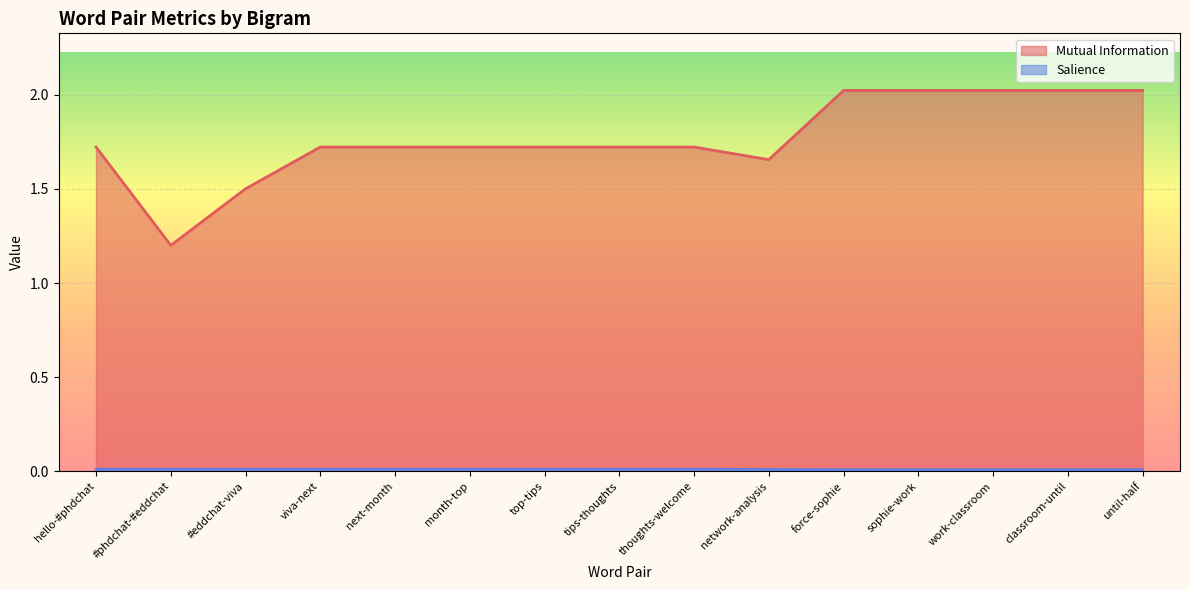

Rank the series at work-classroom from highest to lowest value.

Mutual Information, Salience